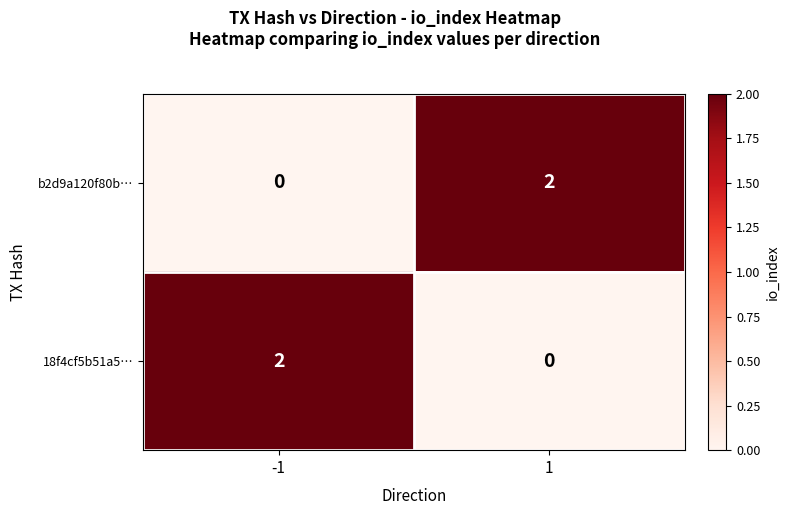

Is the value of 18f4cf5b51a5… at -1 greater than the value of b2d9a120f80b… at -1?

Yes